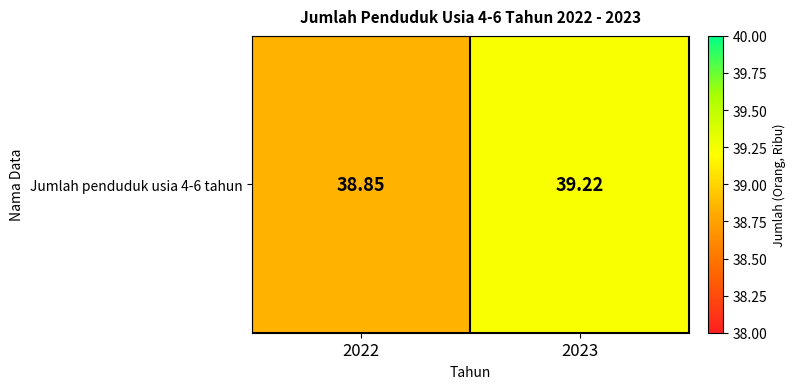

Which category has the lowest value across all series?

2022